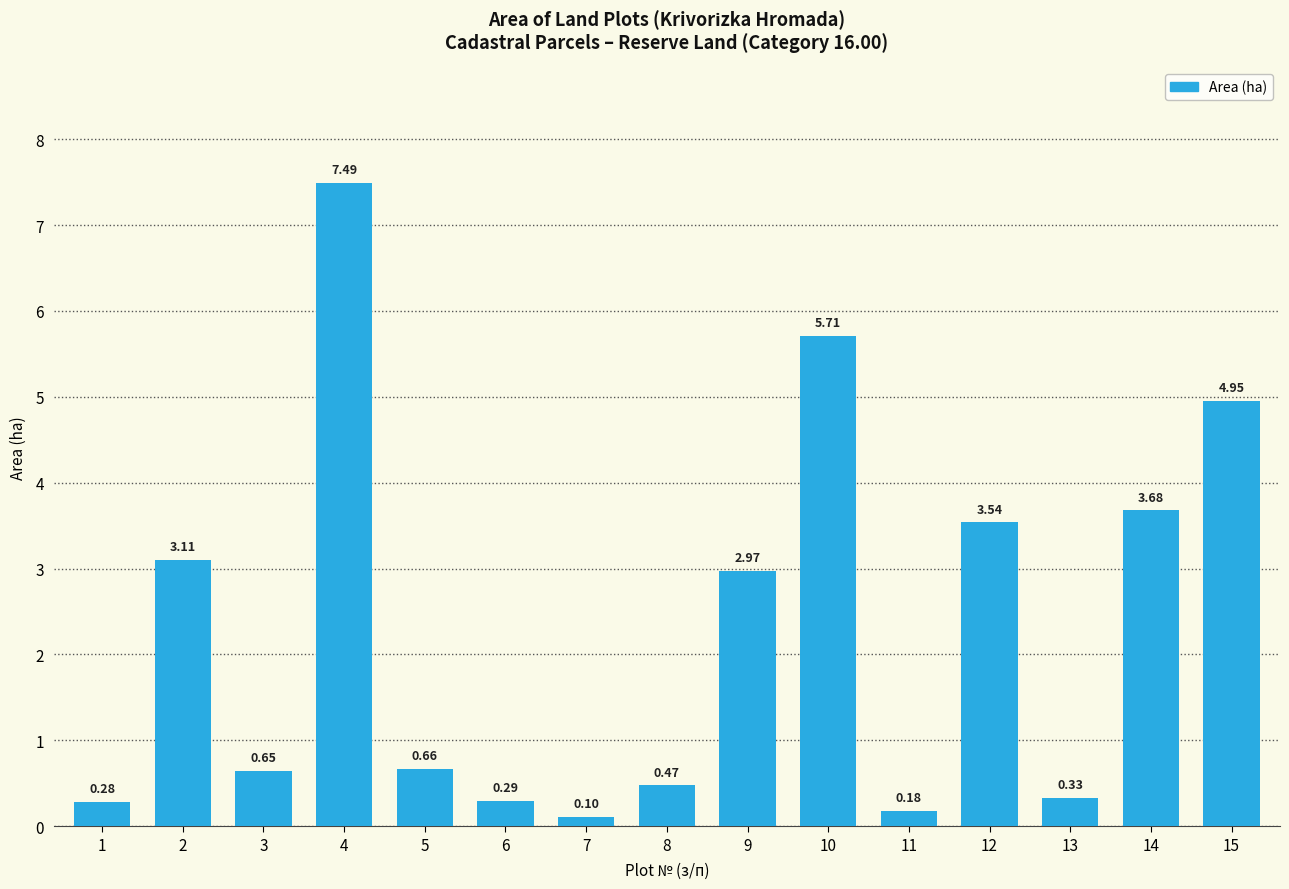

The chart shows a value of 3.1 at 2. True or false?

True